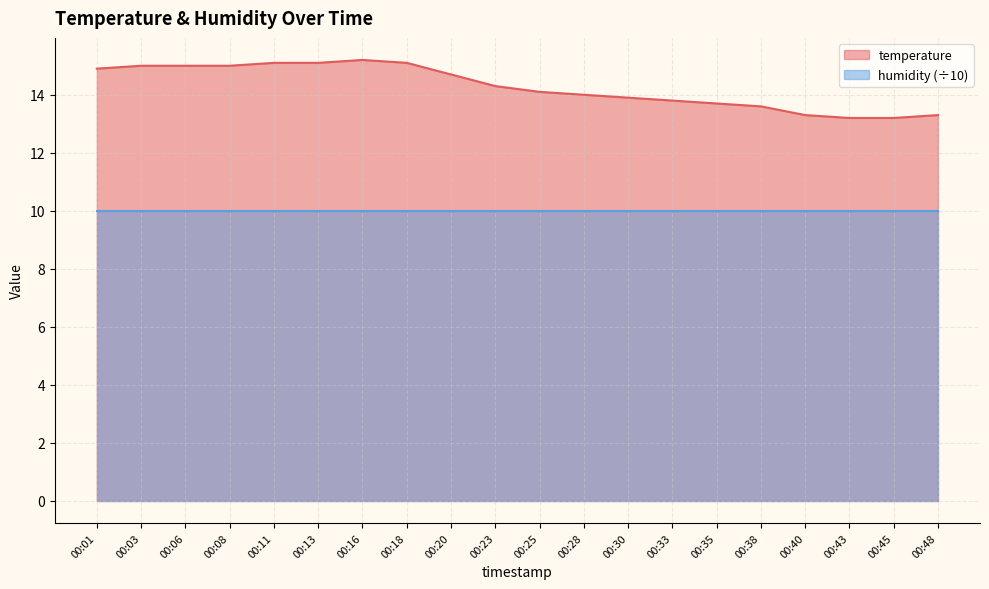

At which label does the data first exceed 14?

00:01